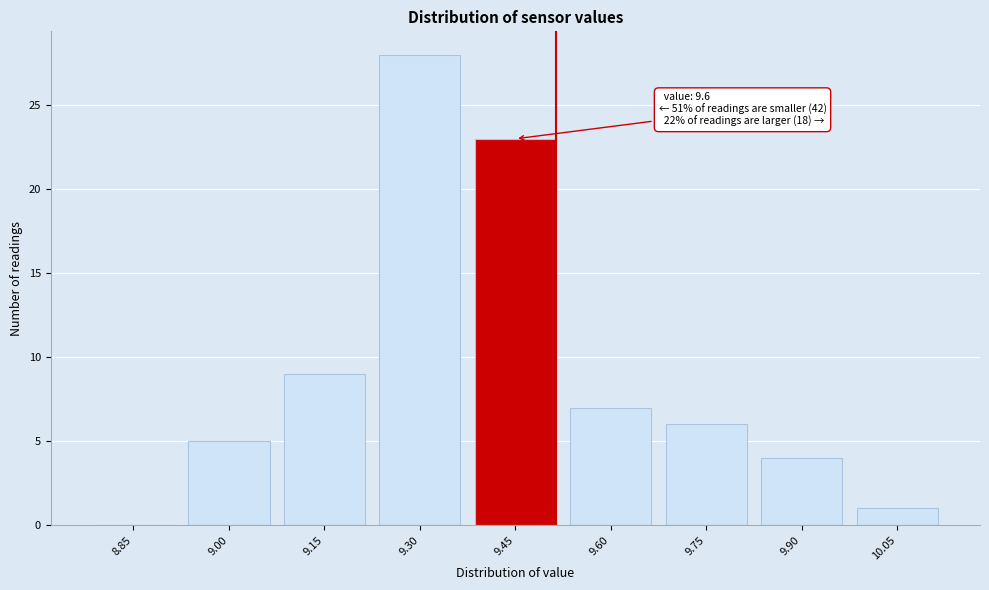

Reading right to left, what are all the values shown in this chart?

10.05=1	9.90=4	9.75=6	9.60=7	9.45=23	9.30=28	9.15=9	9.00=5	8.85=0